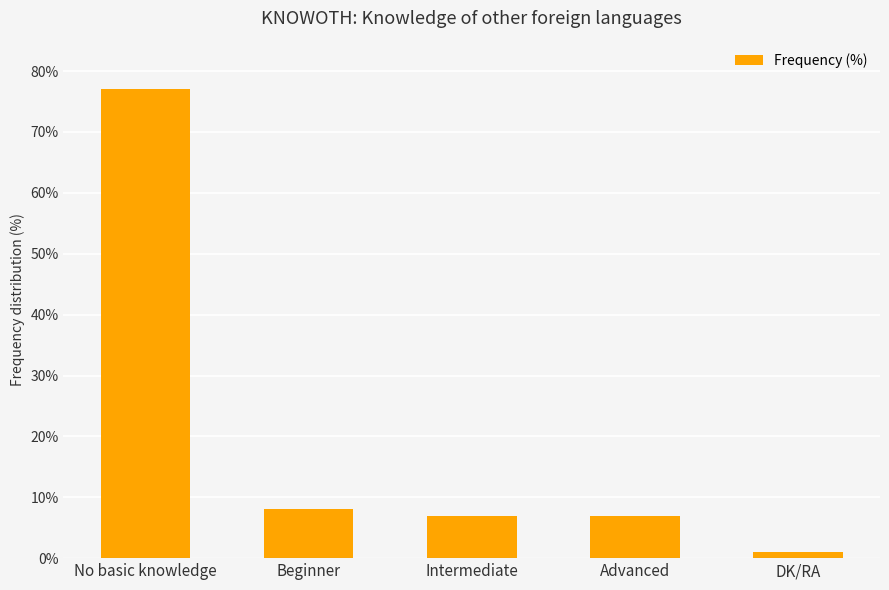

Count the number of data series in this chart.

1